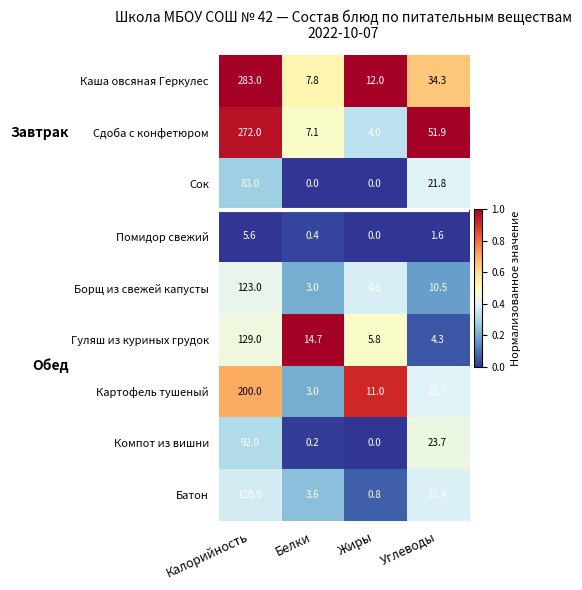

Which category has the lowest value in the Помидор свежий series?

Жиры